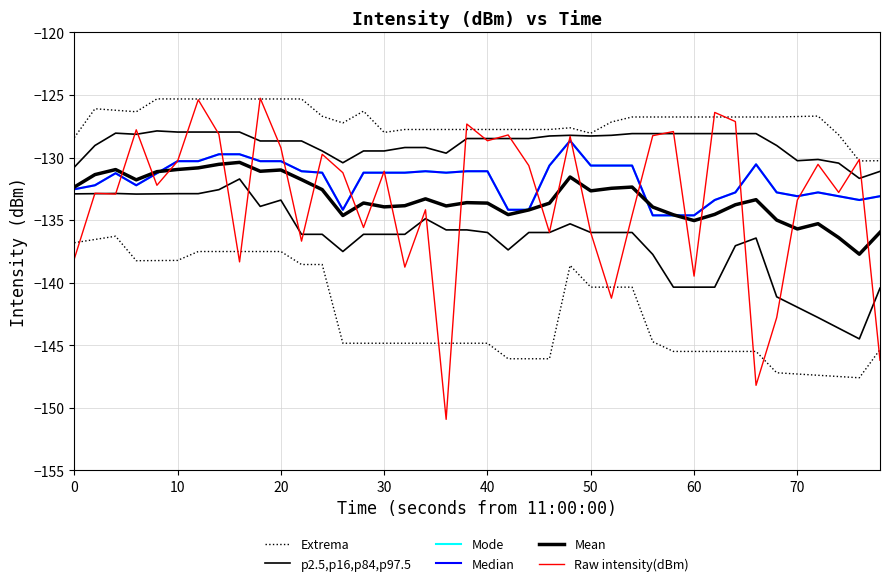

How many data points does each series have?

40